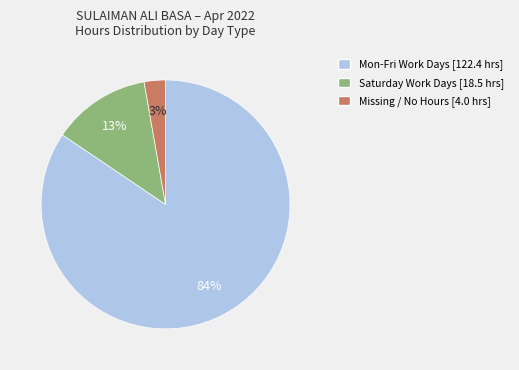

Is there any slice that represents more than half of the pie?

Yes